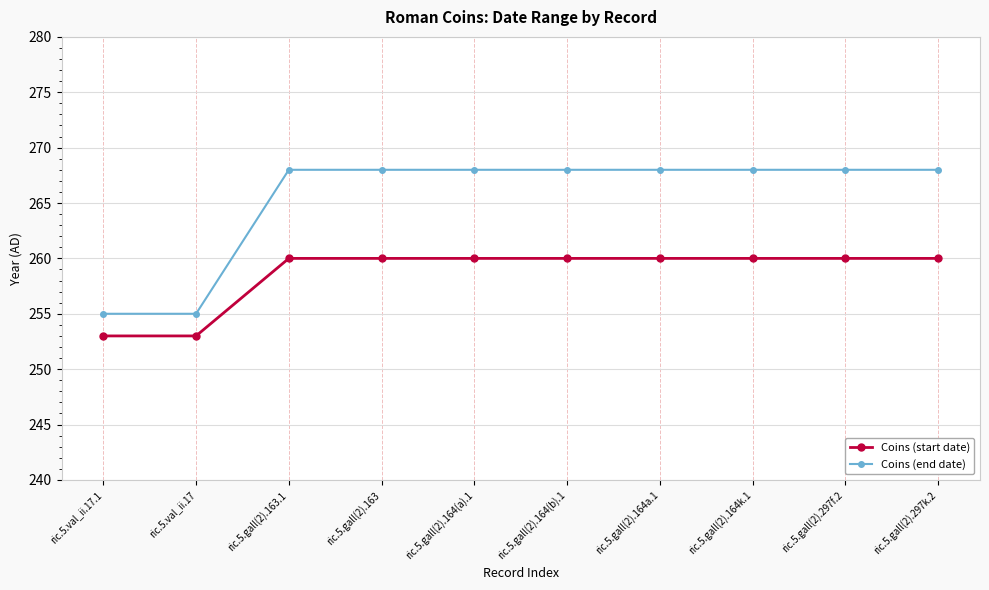

Read the Coins (end date) value at ric.5.gall(2).297k.2.

268